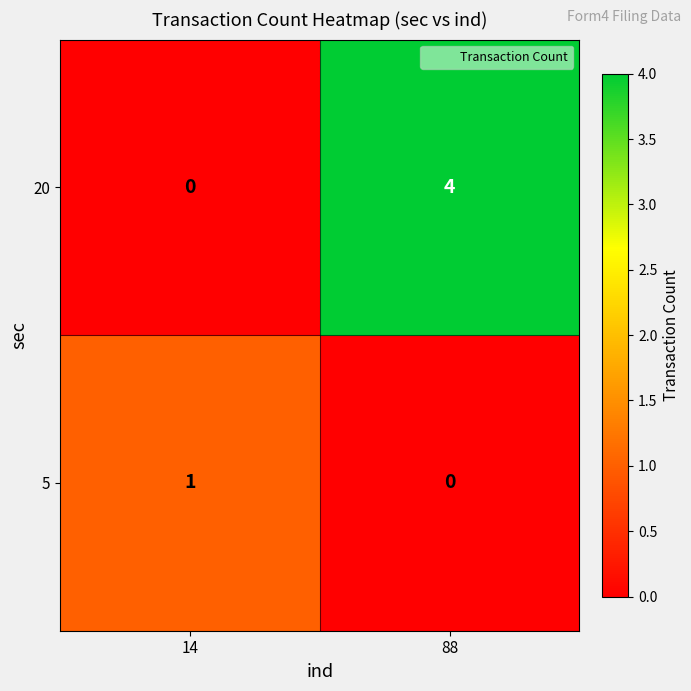

Reading right to left, transcribe all the data shown in this chart.

20: 4	0
5: 0	1